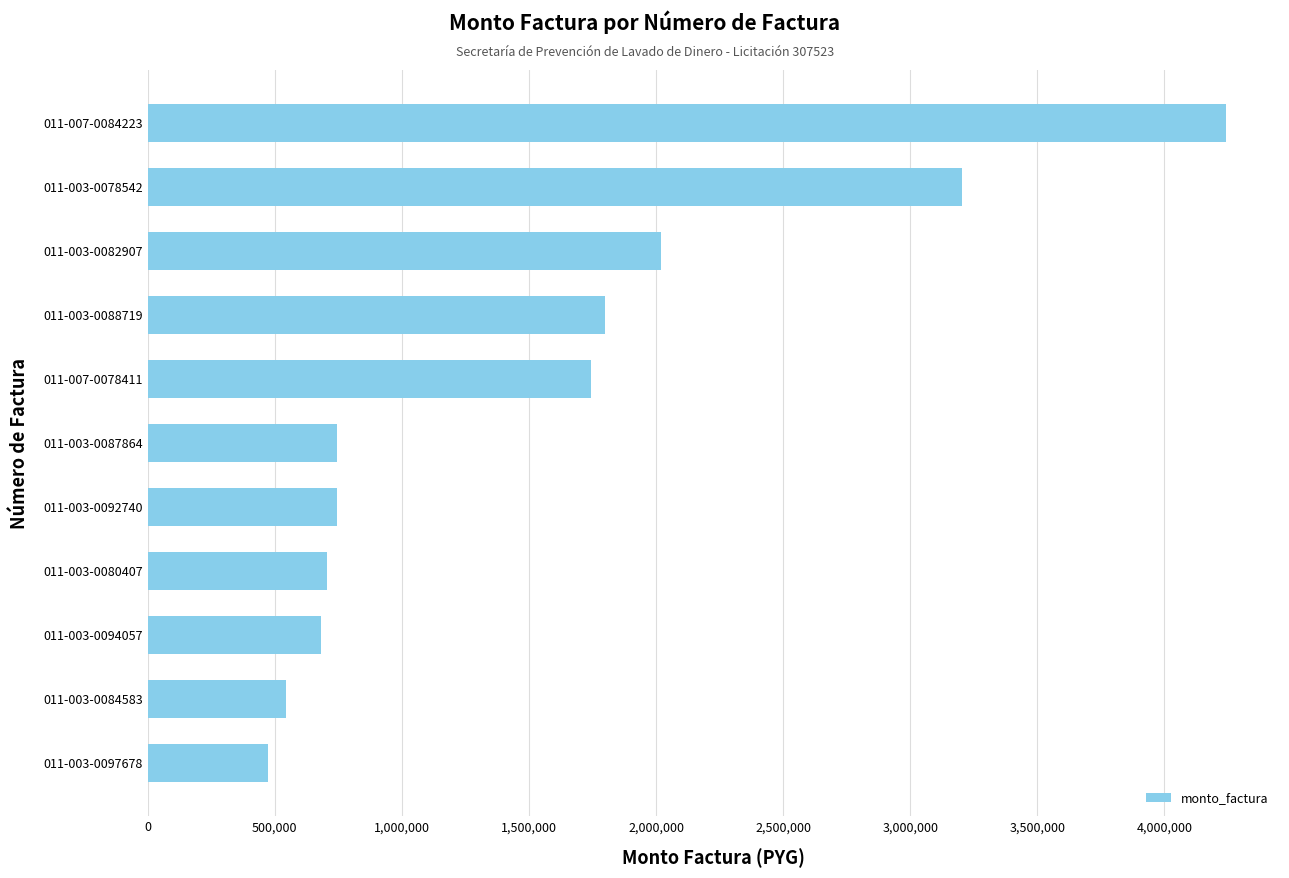

Are the bars horizontal?

Yes